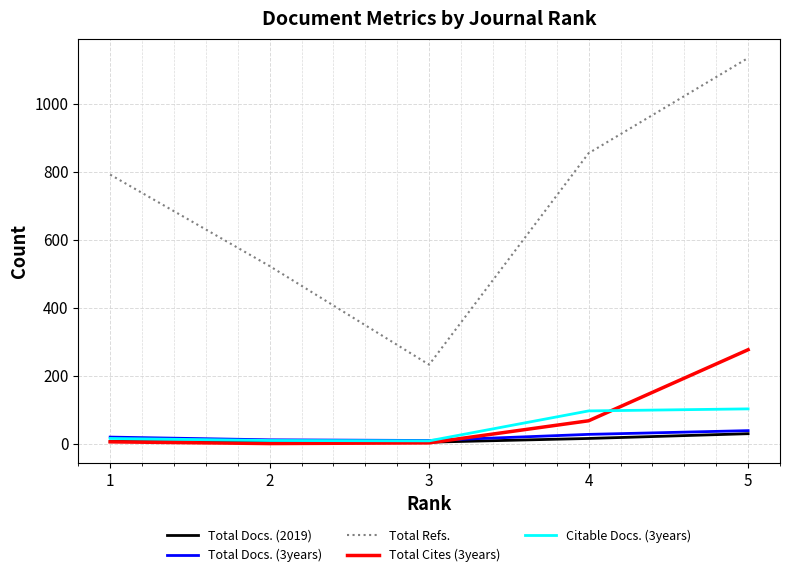

True or false: Total Cites (3years) and Total Refs. cross at least once.

False